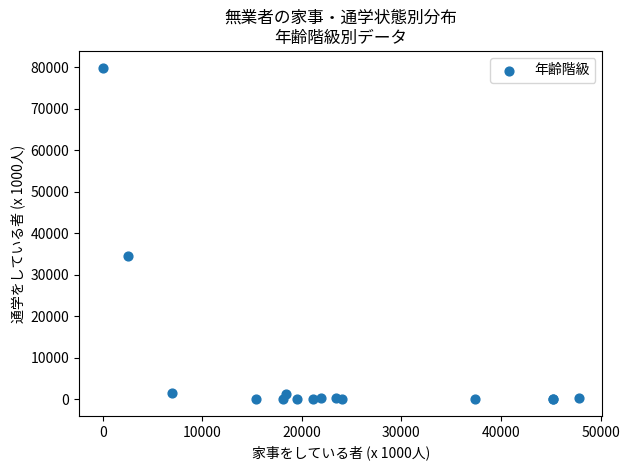

What Y value in the scatter plot is closest to 39950?

34600